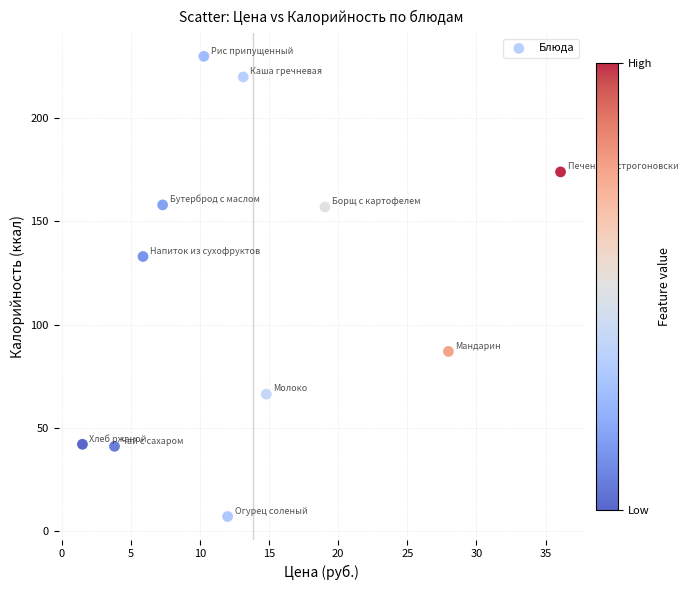

What Y value in the scatter plot is closest to 118?

133.0